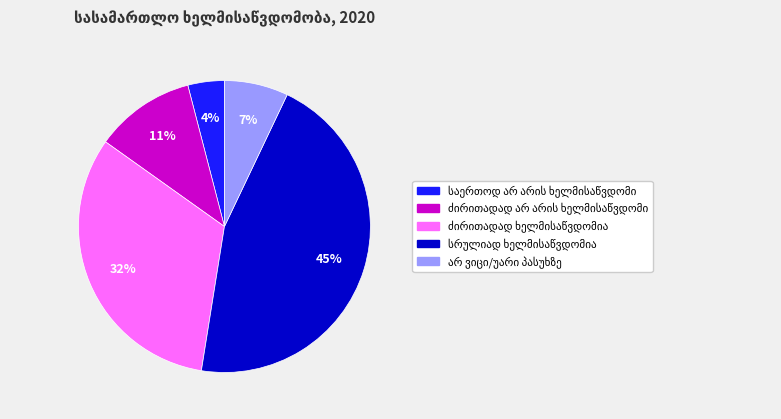

To the nearest percent, what is the average slice percentage?

20%